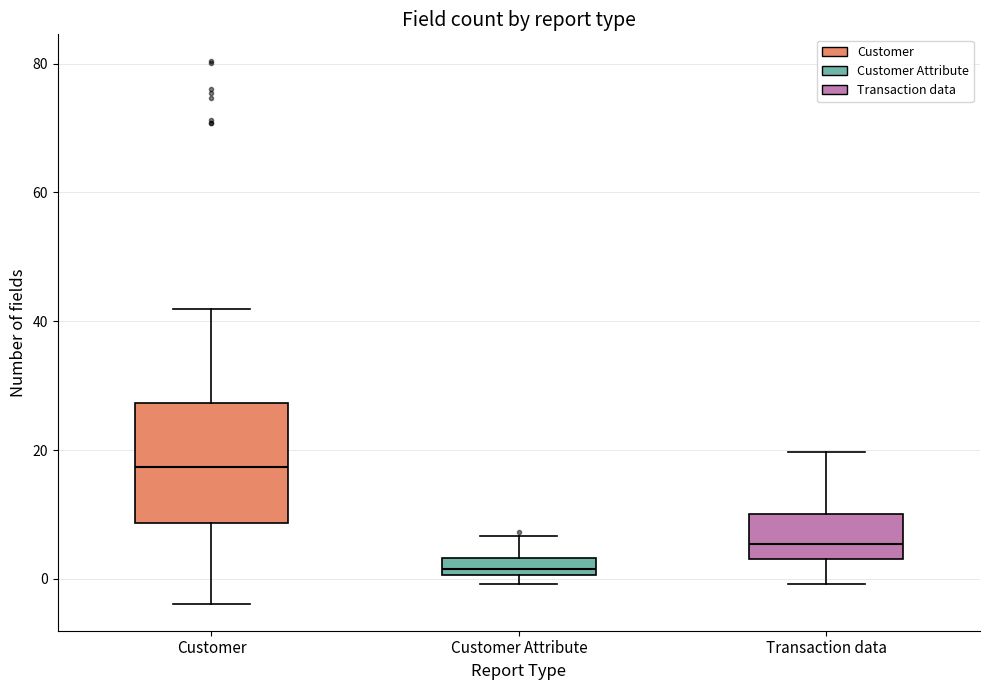

Where is the upper edge of the box for Customer Attribute on the y-axis? The values are not printed on the chart, so give them approximately, as read against the axis.

4